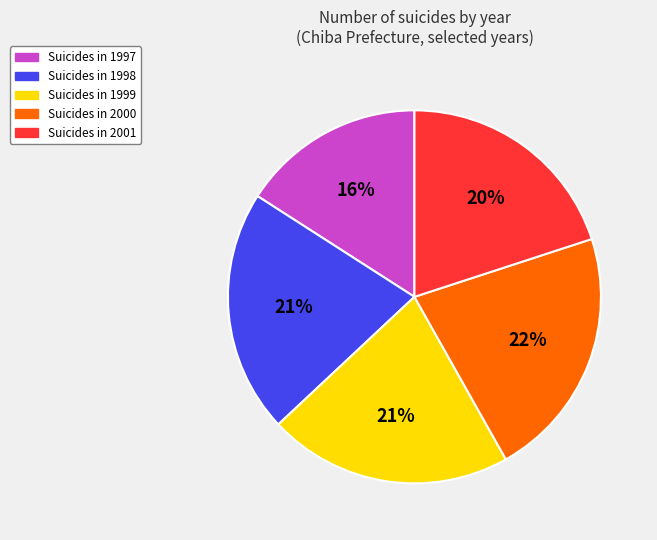

Count the number of slices in the pie.

5